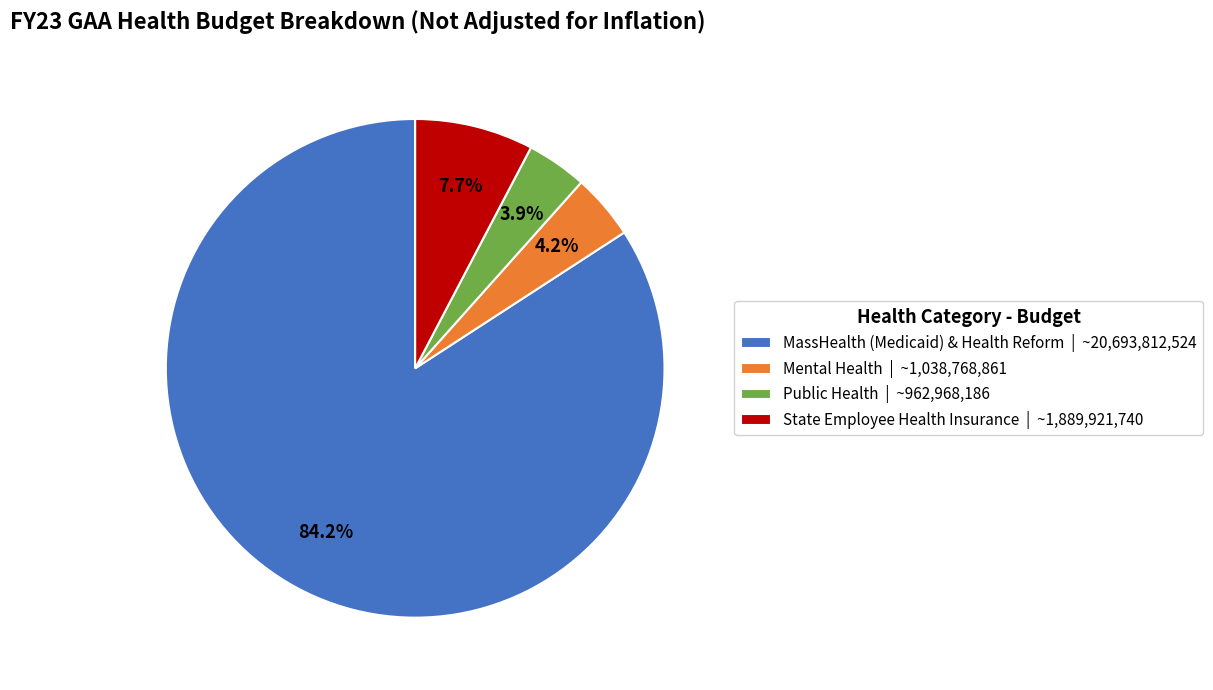

To the nearest percent, what is the difference between the largest and smallest slice percentages?

80%